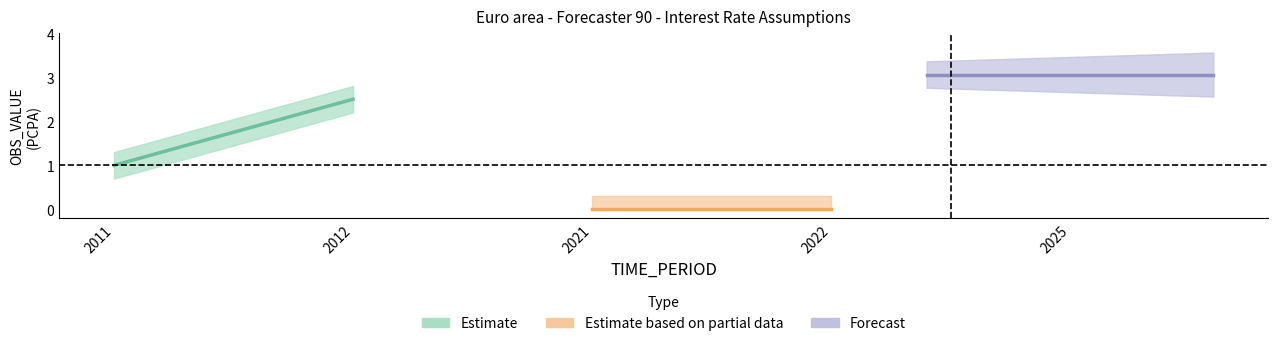

What is the sum of all OBS_VALUE values?

6.6